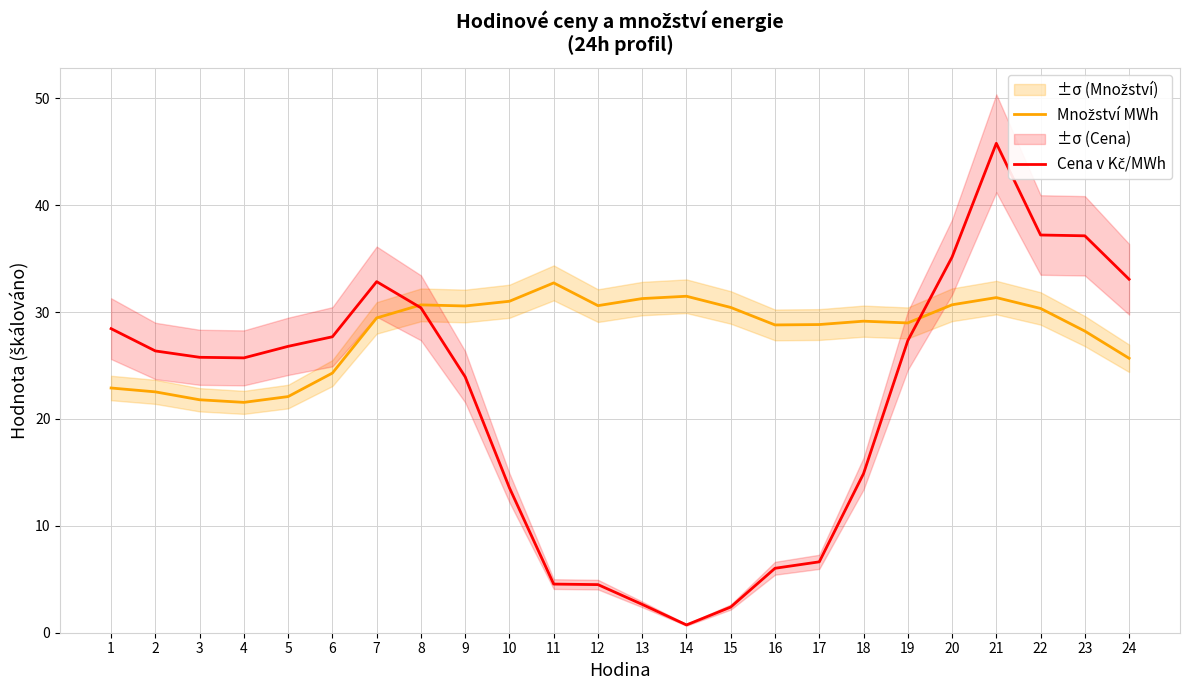

Between 14 and 23, which series saw the biggest shift?

Cena v Kč/MWh